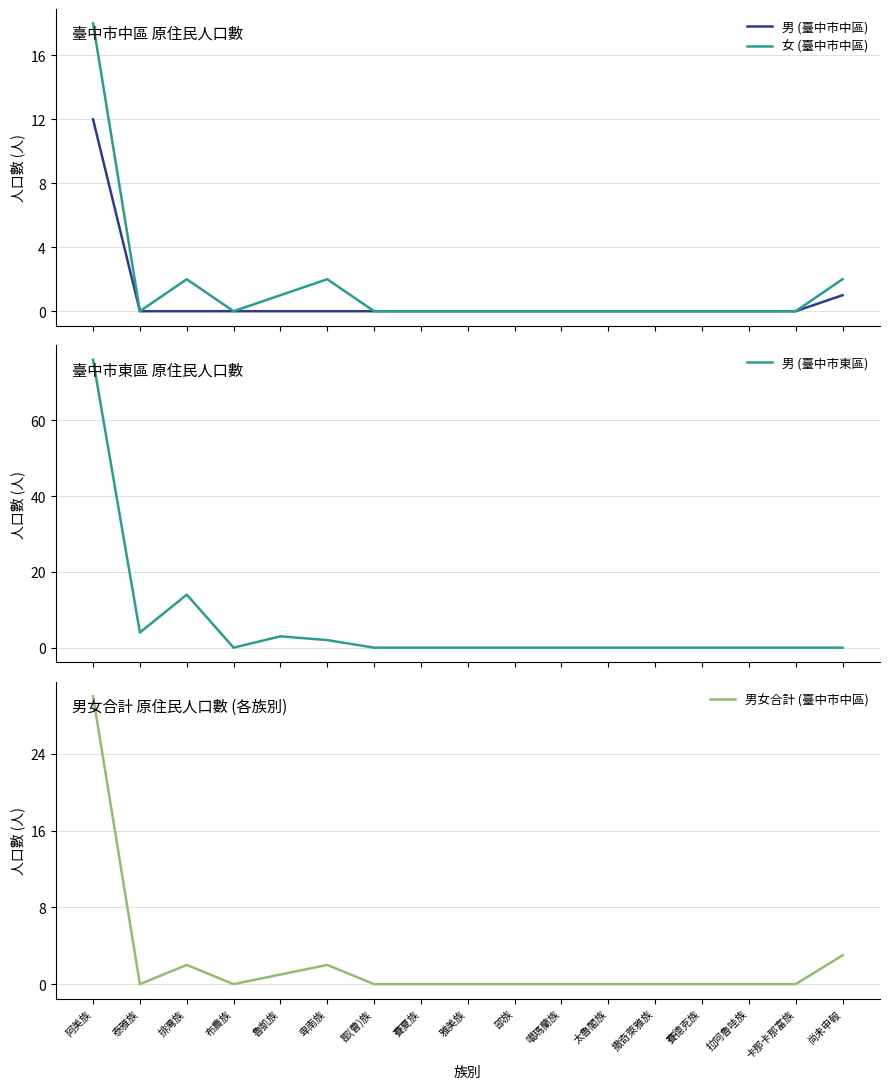

List the series in order of their peak value, highest first.

男 (臺中市東區), 男女合計 (臺中市中區), 女 (臺中市中區), 男 (臺中市中區)